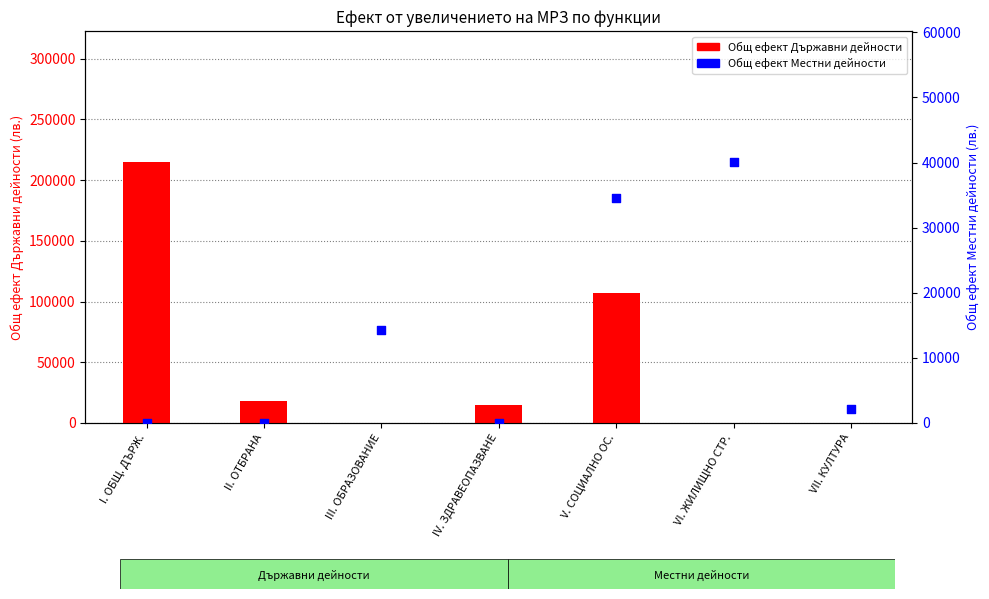

What are all the series names shown in the legend?

Общ ефект Държавни дейности, Общ ефект Местни дейности